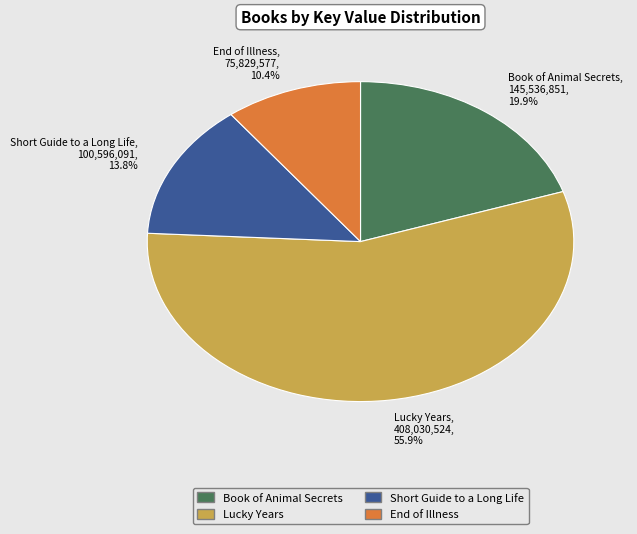

What portion of the pie excludes Short Guide to a Long Life?

86.2%